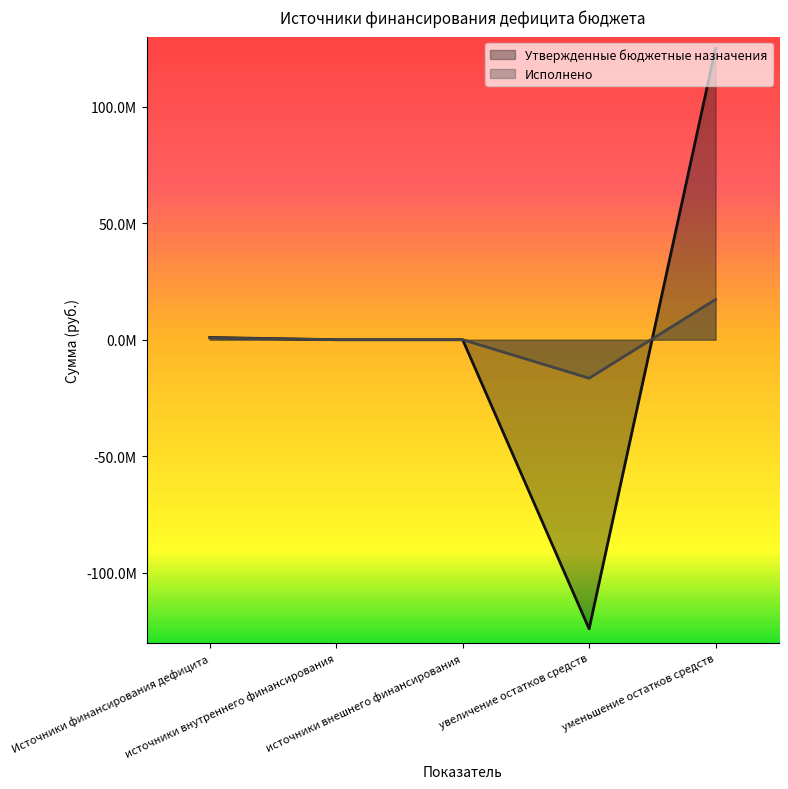

Is it true that Утвержденные бюджетные назначения equals 124954892.2 at уменьшение остатков средств?

True